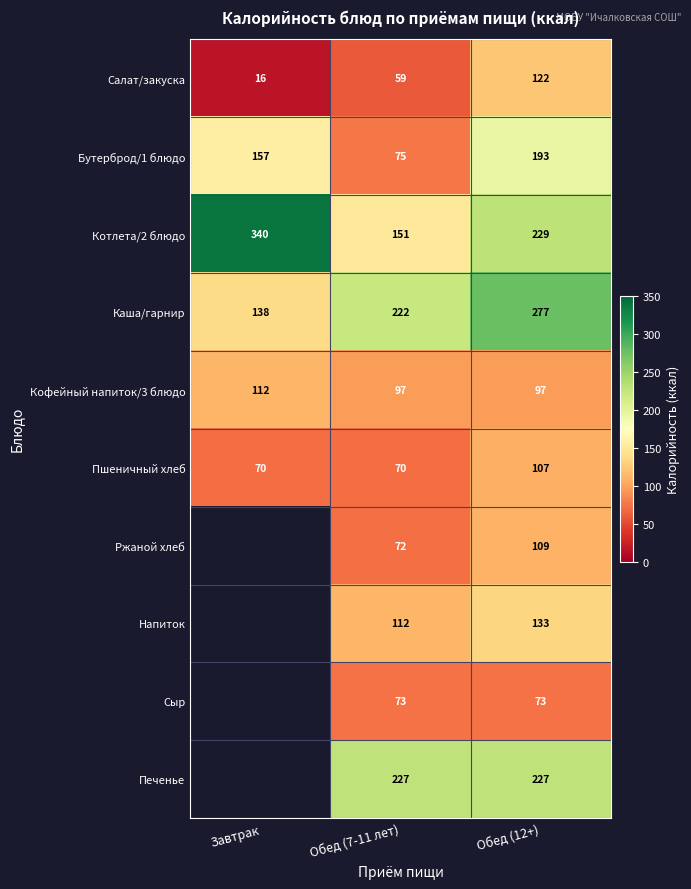

What is the total value across all series at Обед (12+)?

1567.0